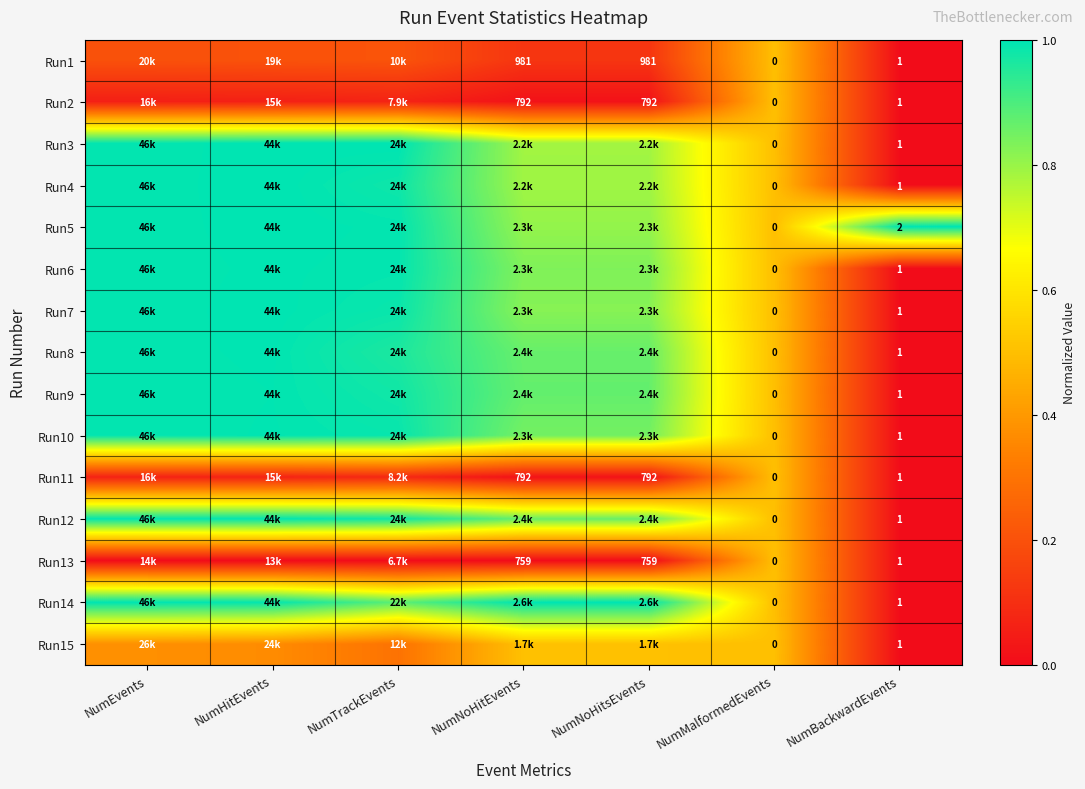

Between NumTrackEvents and NumMalformedEvents, which series saw the biggest shift?

Run3